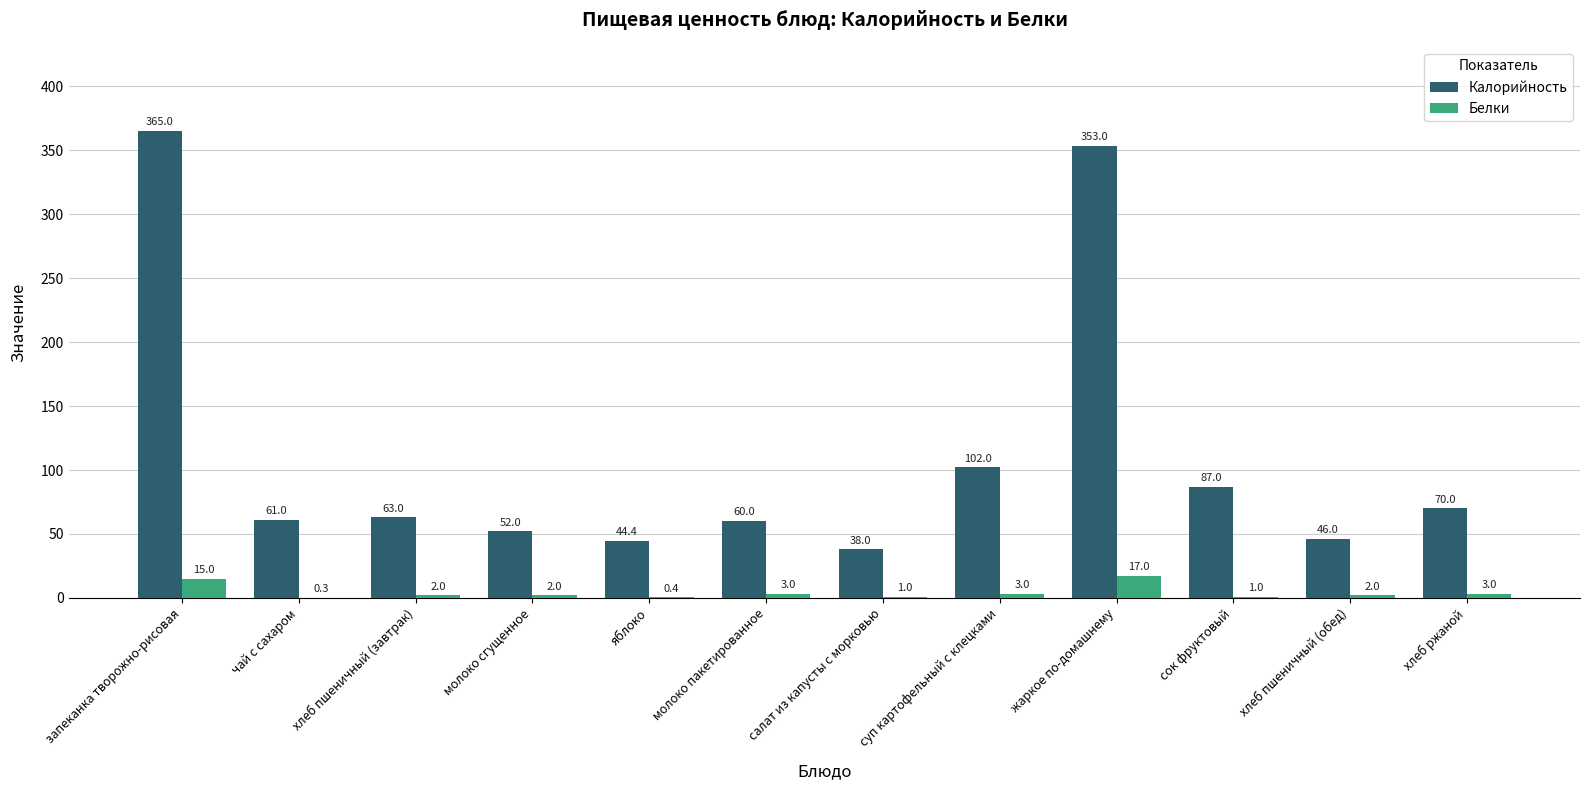

Read the Калорийность value at молоко сгущенное.

52.0